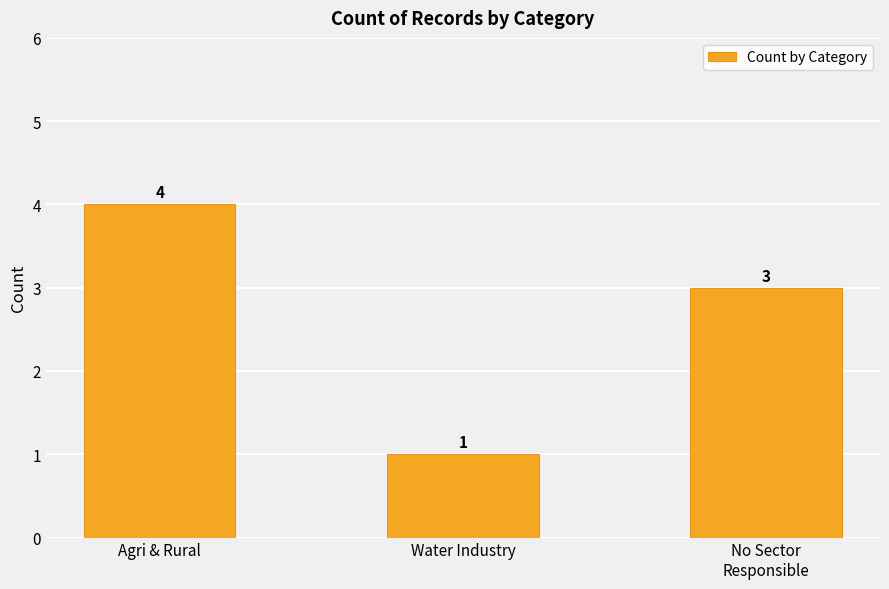

Which has a higher value, No Sector
Responsible or Water Industry?

No Sector
Responsible